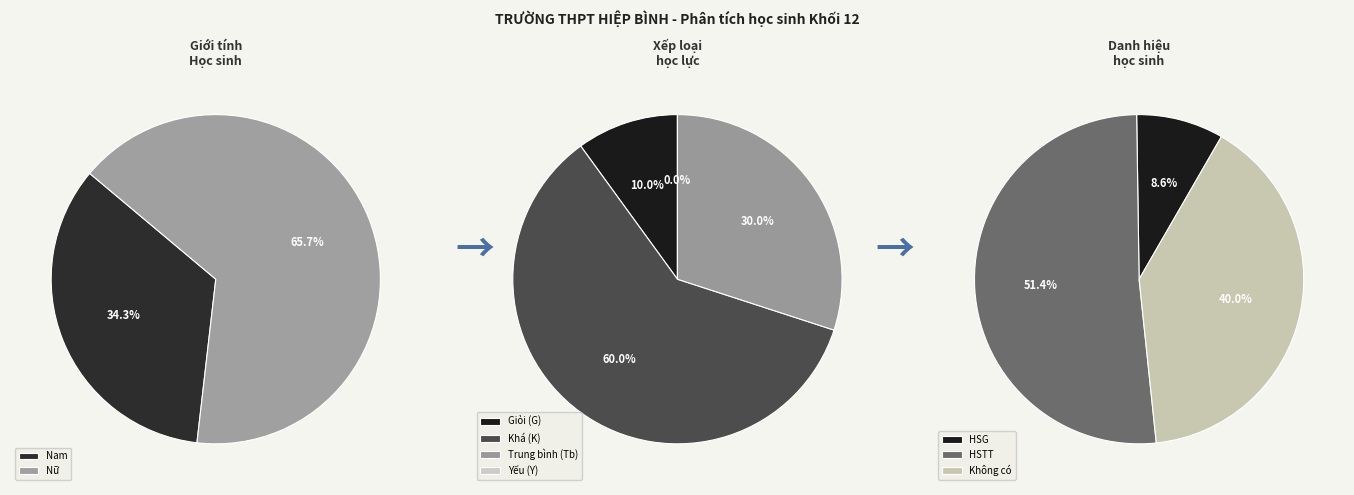

Between Nữ and Nam, which is larger?

Nữ